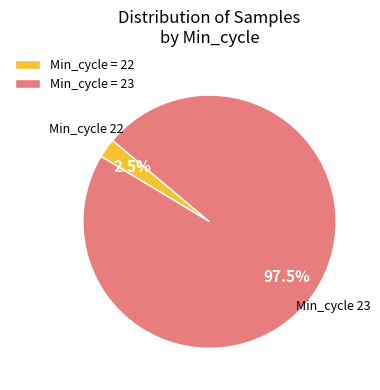

Combined, do Min_cycle = 23 and Min_cycle = 22 account for over 50%?

Yes